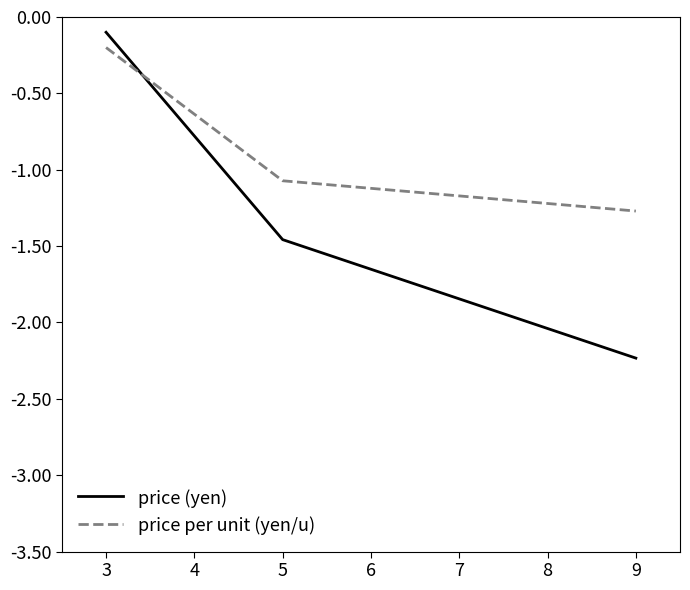

Is it true that price (yen) equals -0.8 at 3?

False